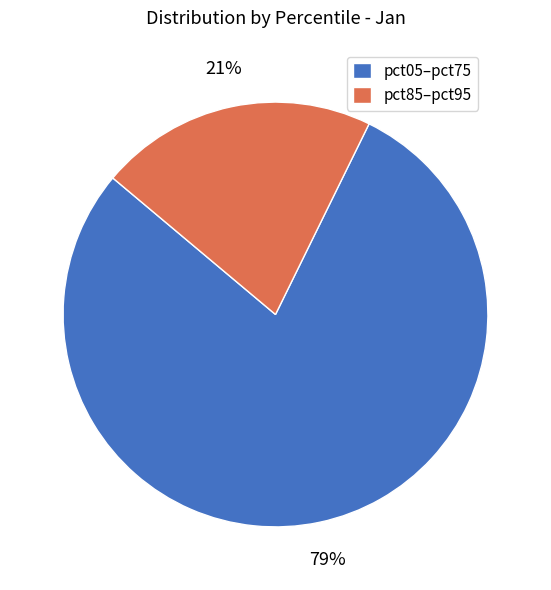

Count the number of slices in the pie.

2